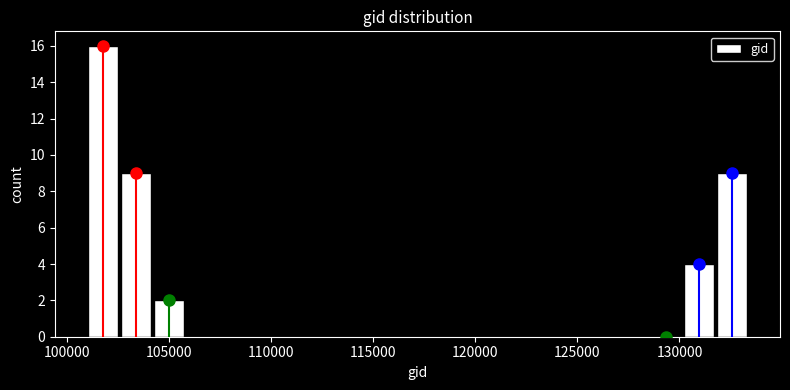

Read against the x-axis, roughly where is the centre of the tallest bar?

101500